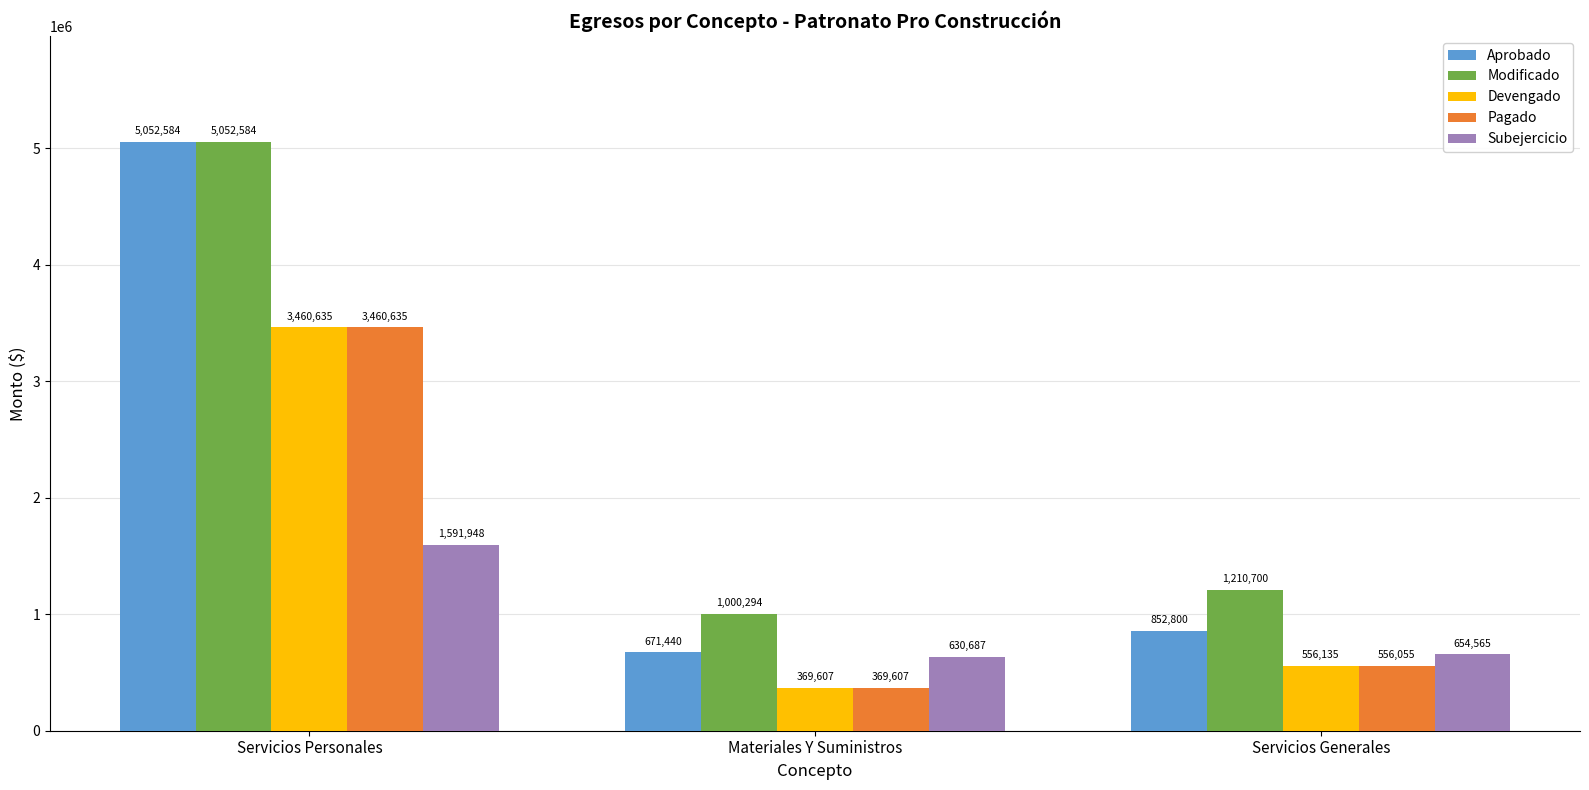

What are all the series names shown in the legend?

Aprobado, Modificado, Devengado, Pagado, Subejercicio